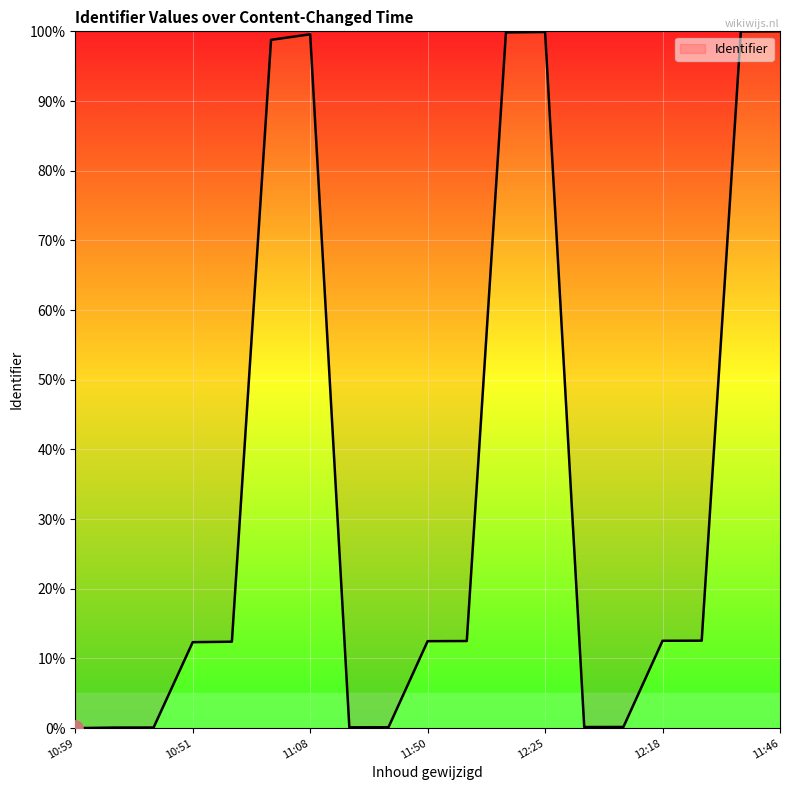

What is the maximum value shown in the chart?

100.0